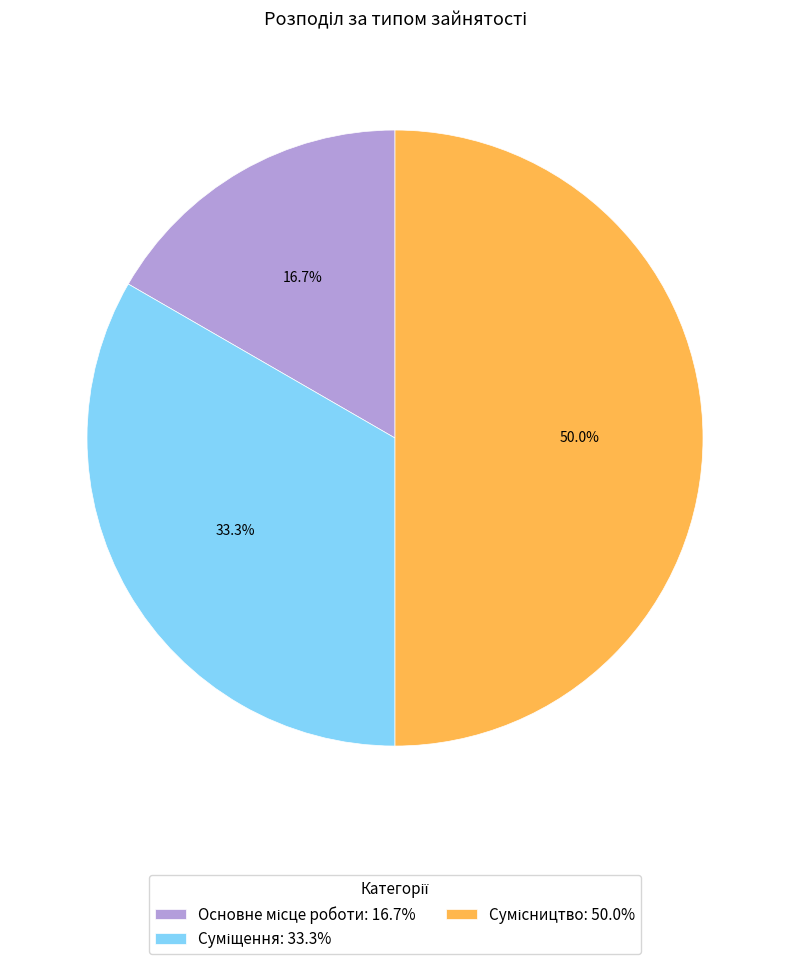

Is it true that Сумісництво is 35% of the pie?

False